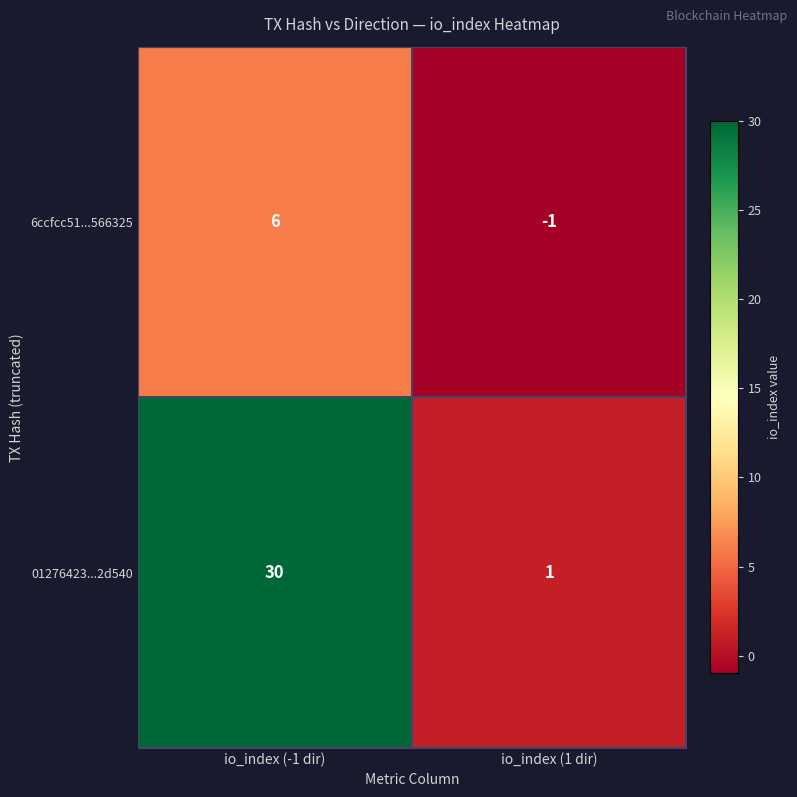

Reading left to right, extract all data points from this chart.

6ccfcc51...566325: 6	-1
01276423...2d540: 30	1